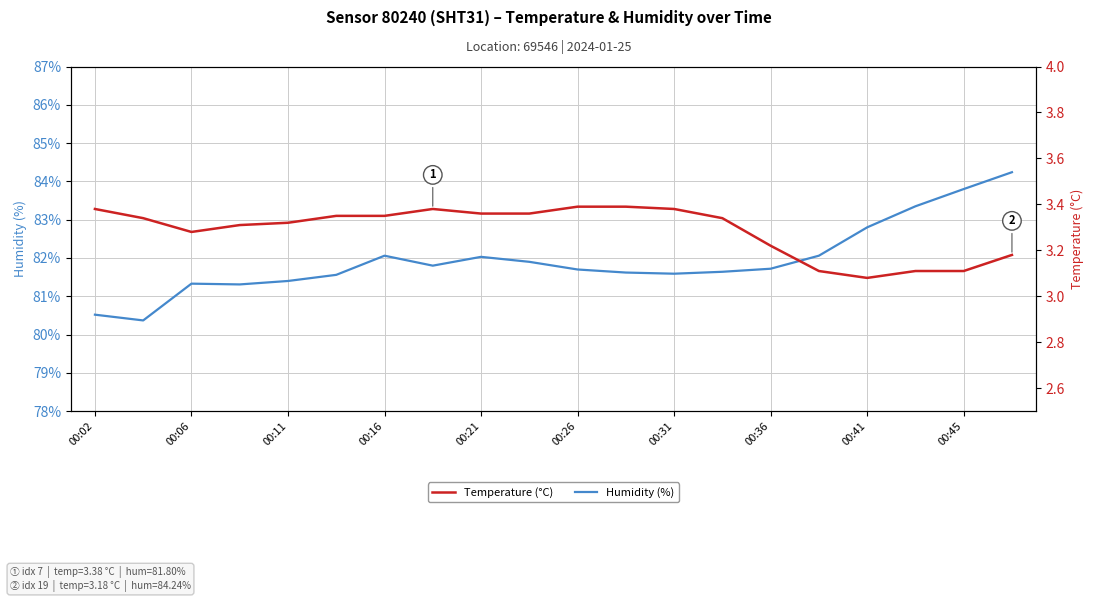

What is the highest value of the Humidity (%) series?

84.2